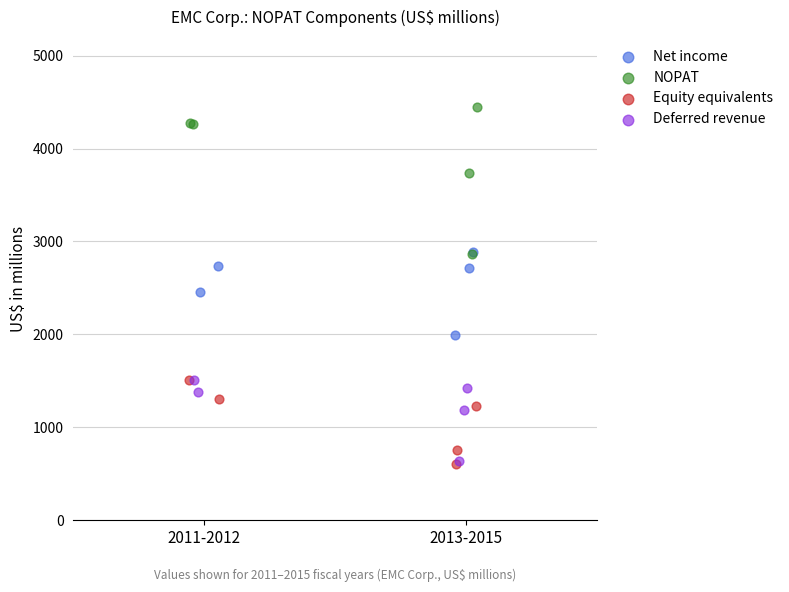

Which series has the largest Y range (max minus min)?

NOPAT